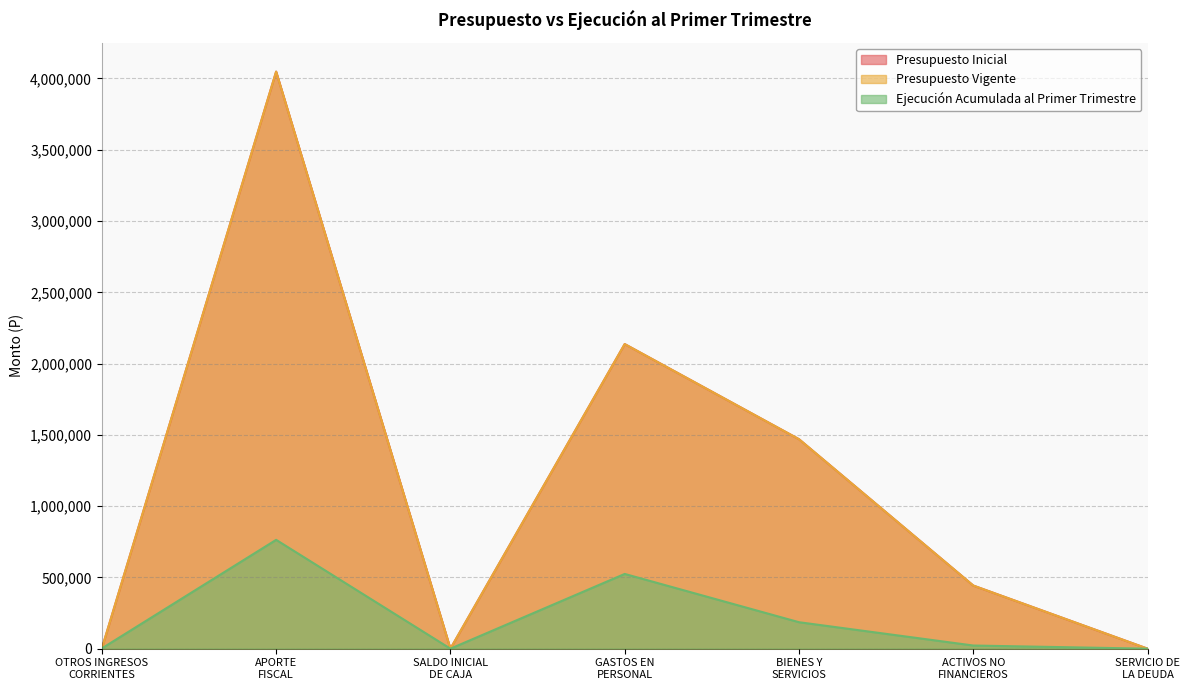

True or false: Presupuesto Vigente and Presupuesto Inicial intersect in this chart.

False